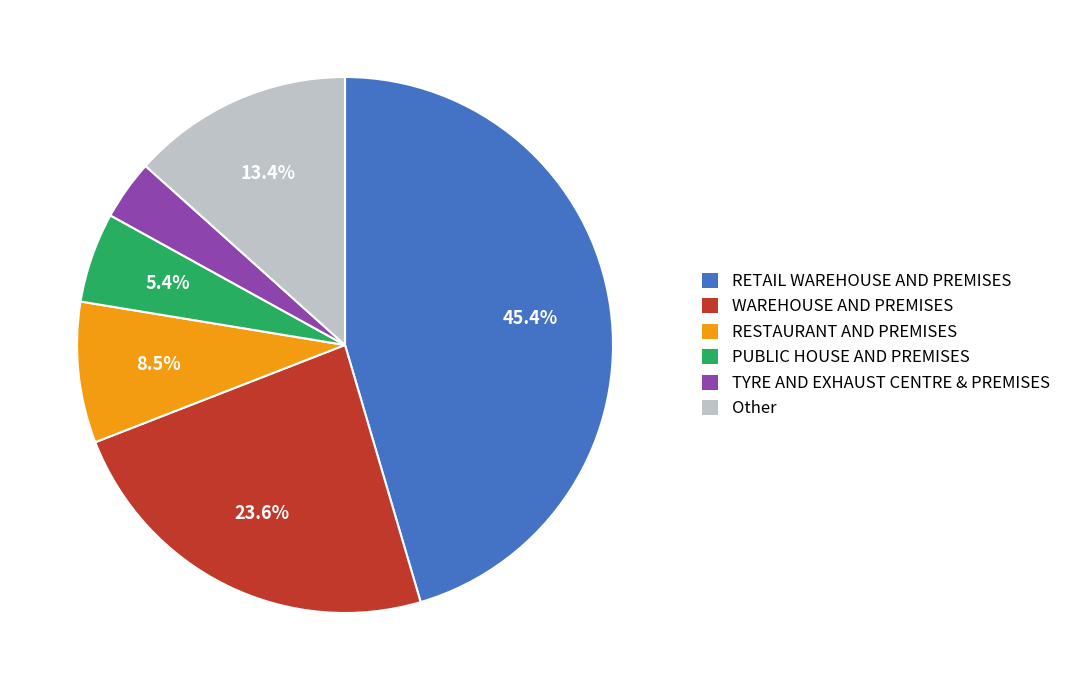

What portion of the pie excludes WAREHOUSE AND PREMISES?

76.4%